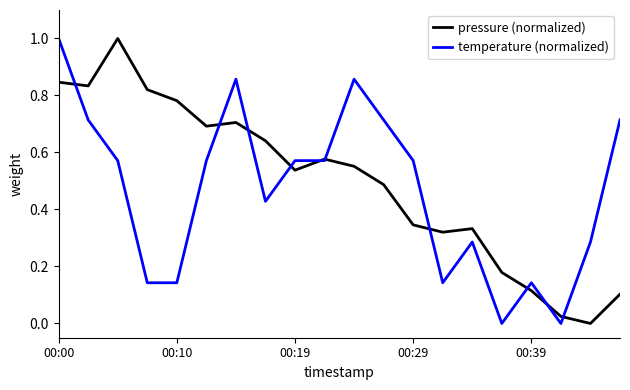

What is the total value across all series at 00:19?

1.1